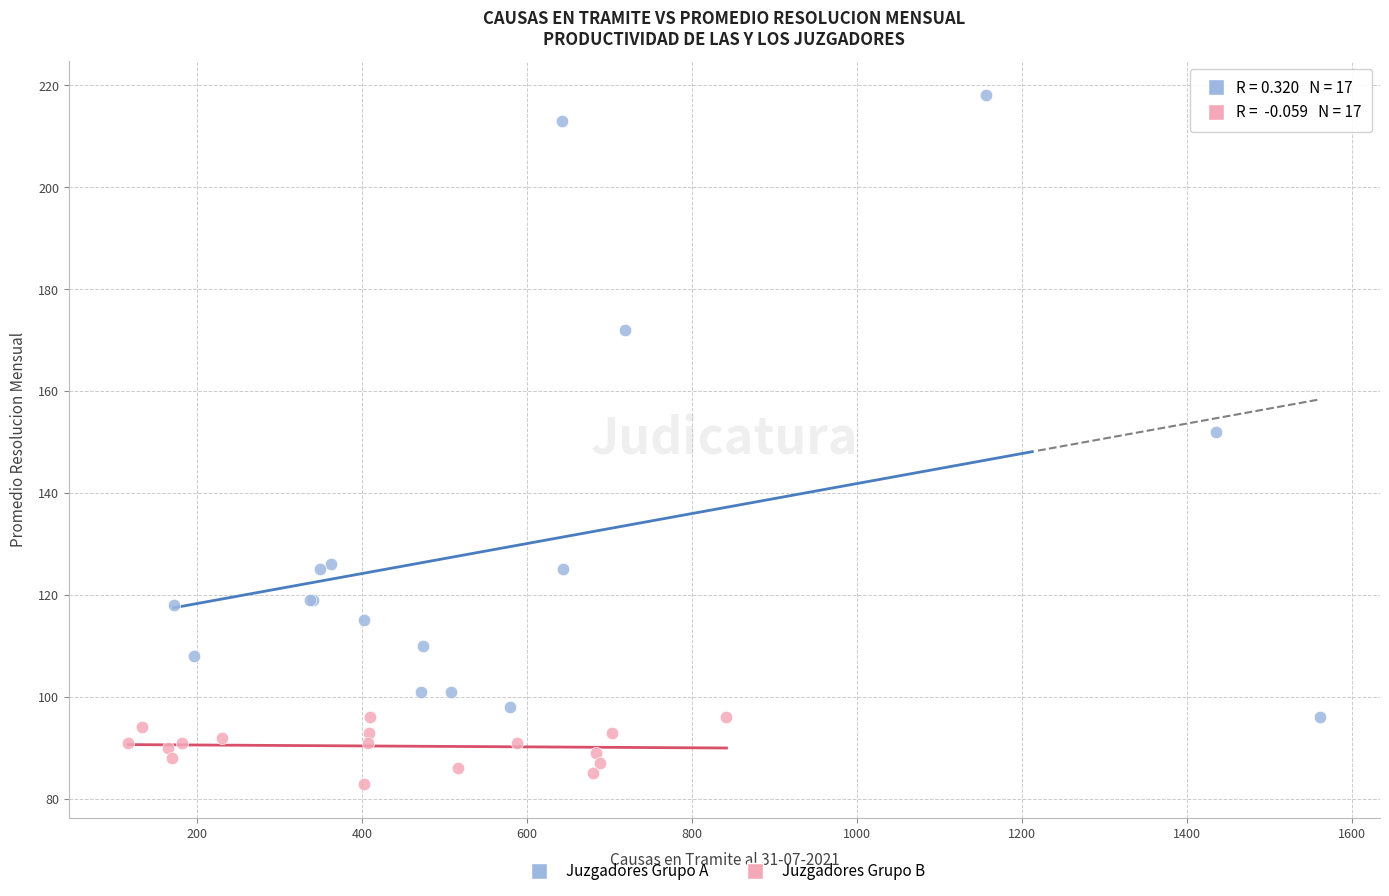

Which series reaches the maximum Y coordinate?

Juzgadores Grupo A